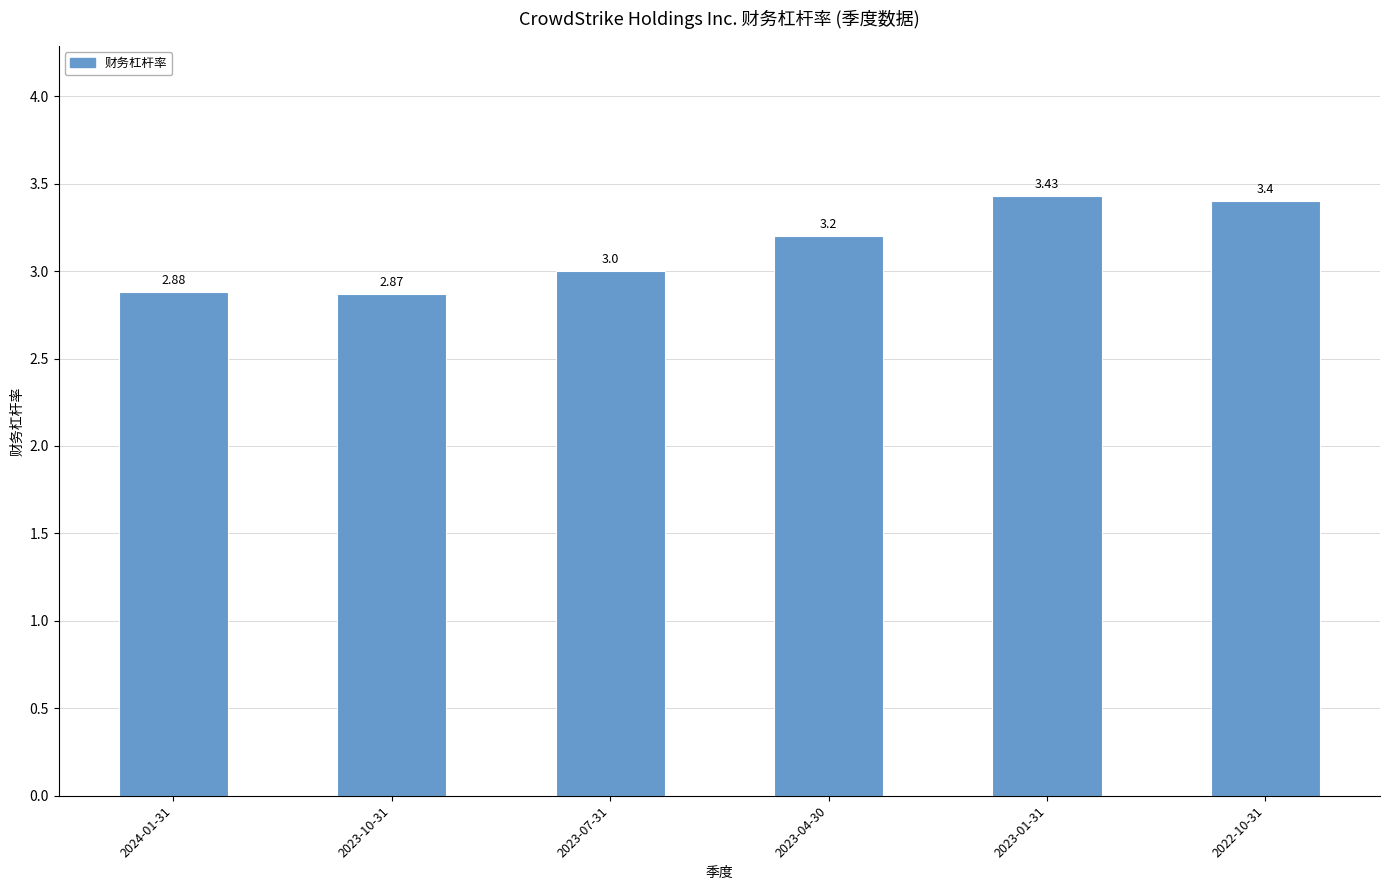

What is the difference between the maximum and minimum values?

0.6